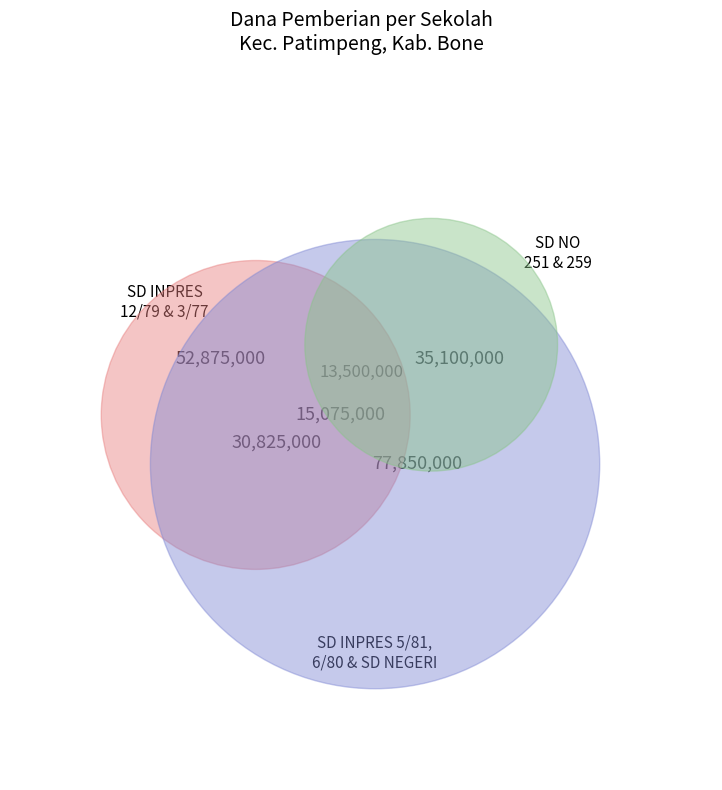

To the nearest percent, what is the combined percentage of SD INPRES 6/80 LATELLANG and SD INPRES 3/77 MASAGO?

15%